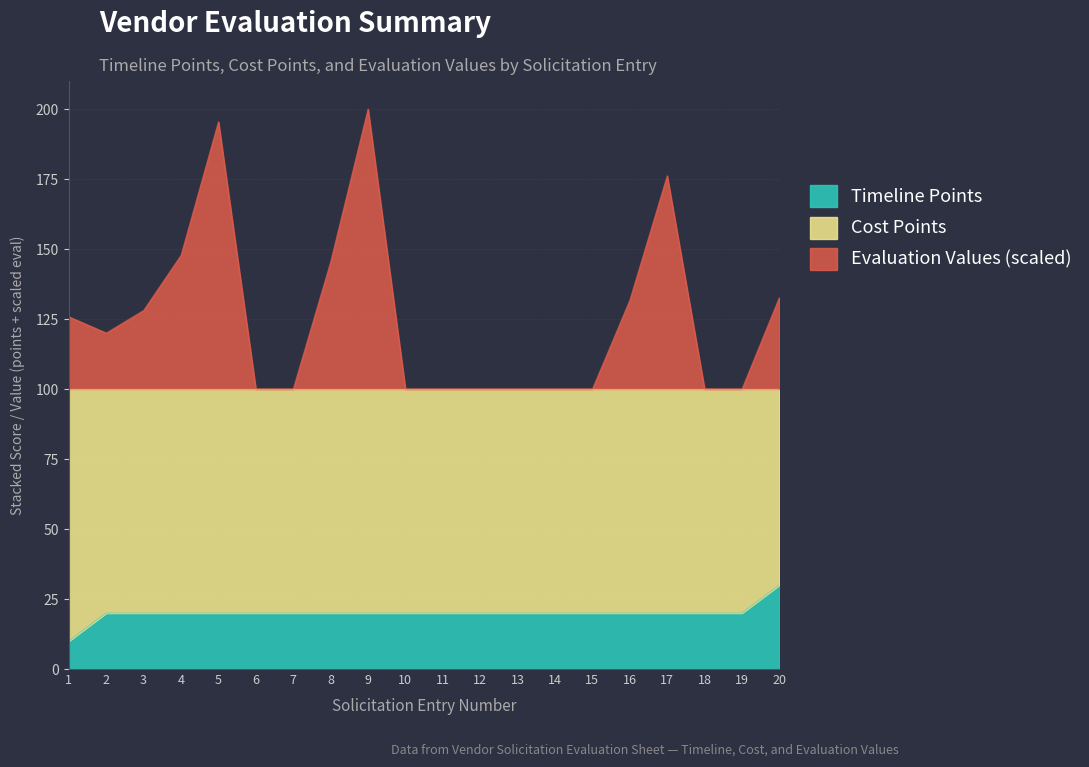

Which label corresponds to the smallest value in the chart?

1